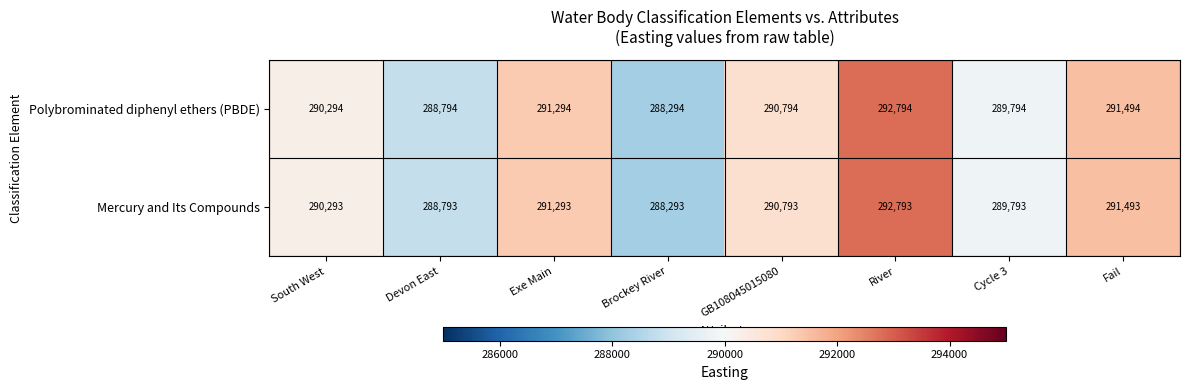

Is it true that Polybrominated diphenyl ethers (PBDE) equals 288294 at Brockey River?

True